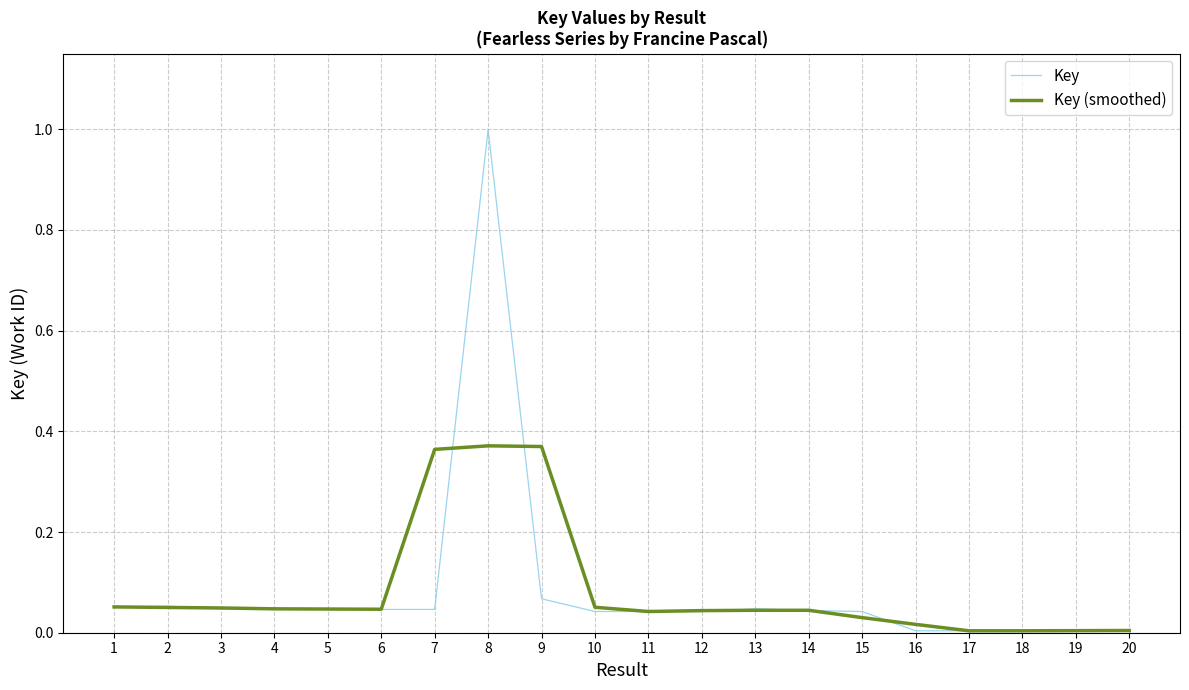

True or false: Key (smoothed) has a value of 0.0 at 12.

True